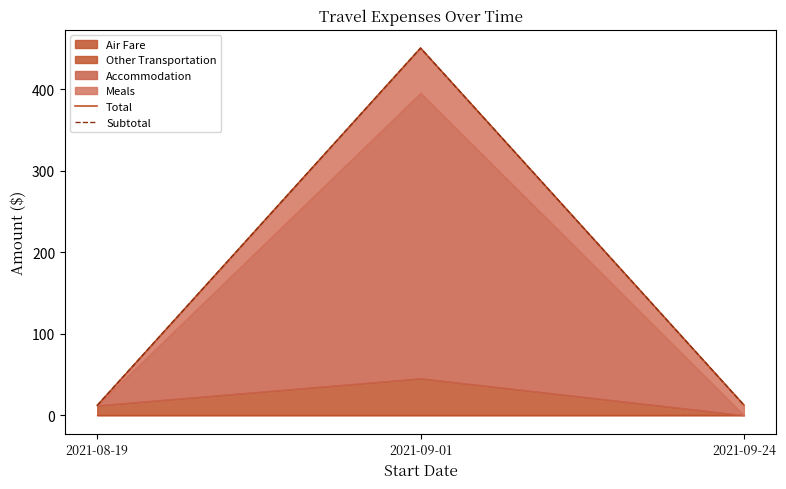

What is the difference between the Total values at 2021-08-19 and 2021-09-24?

0.5